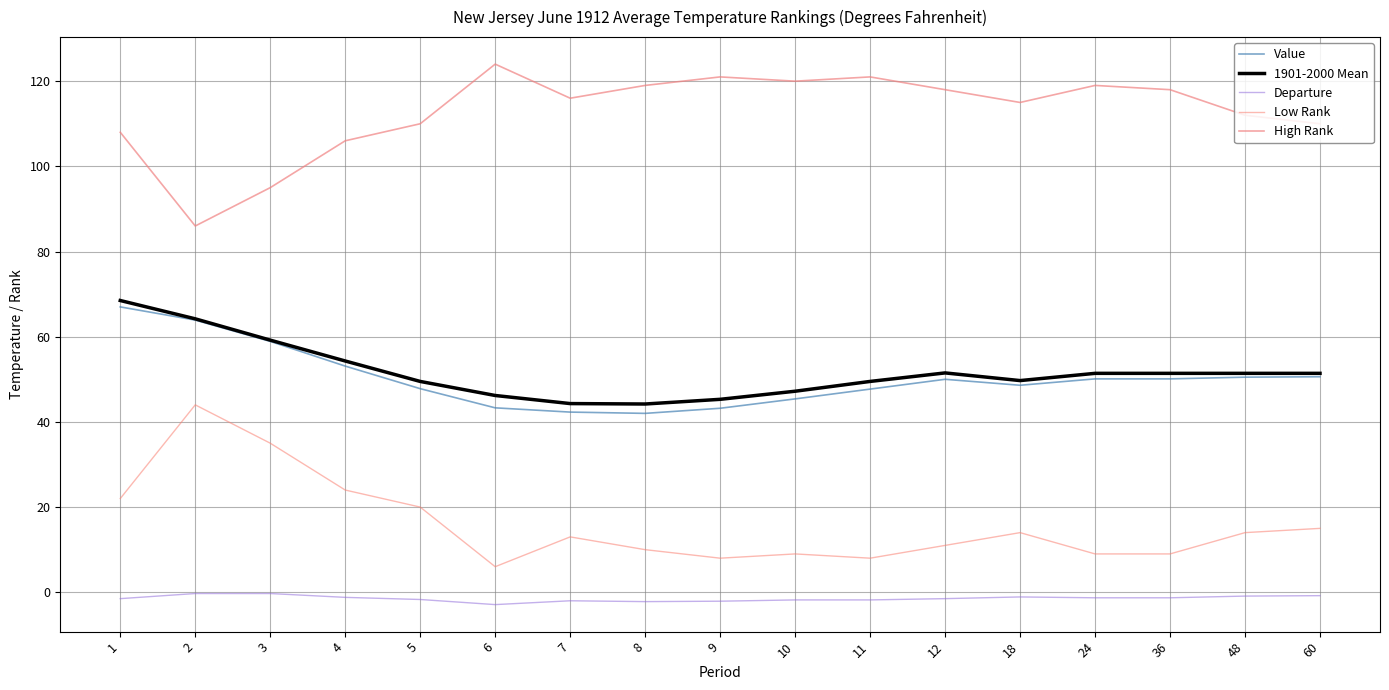

The value of Value at 18 is 48.6. True or false?

True